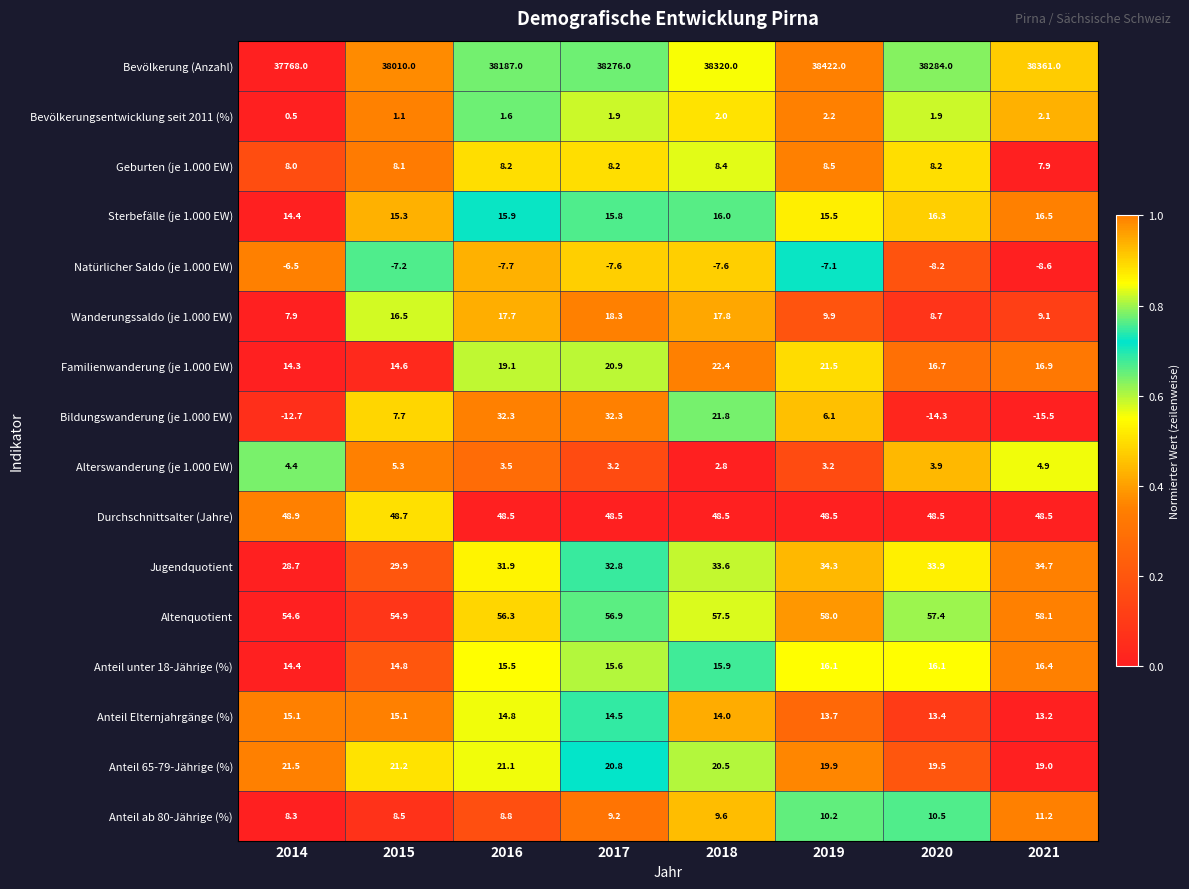

How many values in the Jugendquotient series exceed 33?

4